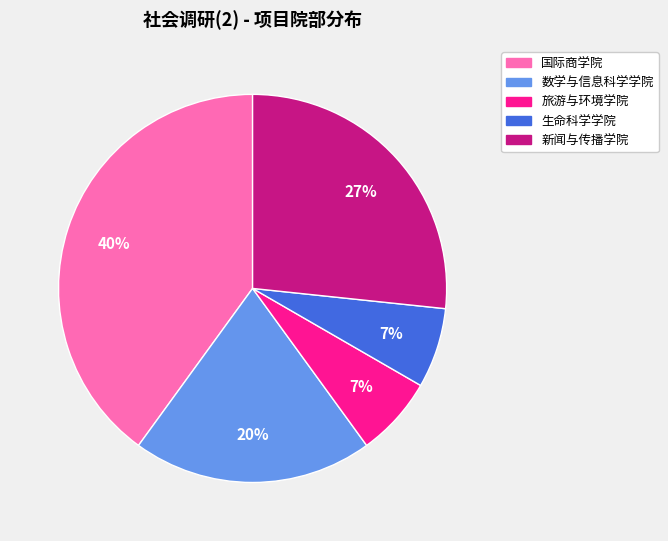

Which slice is the largest?

国际商学院